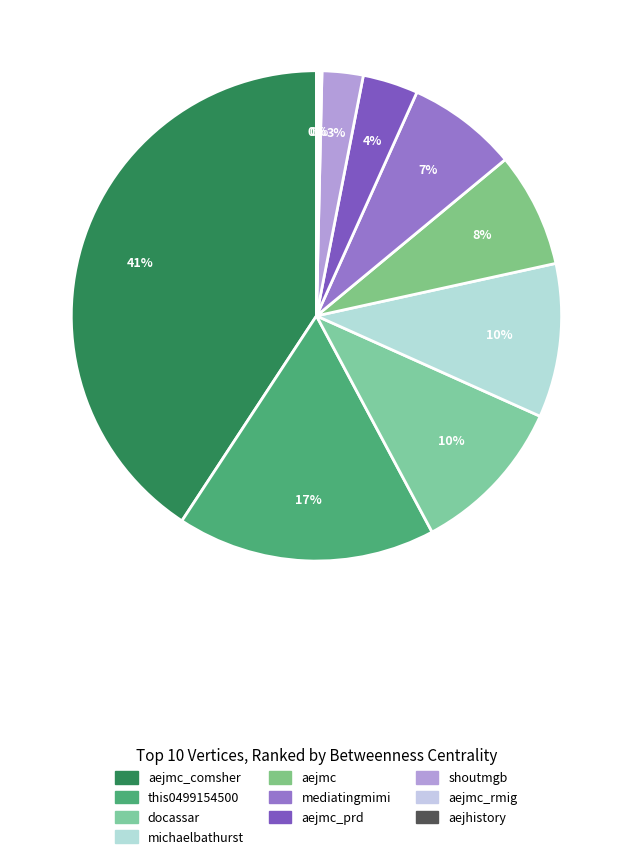

Is michaelbathurst the majority of the pie?

No